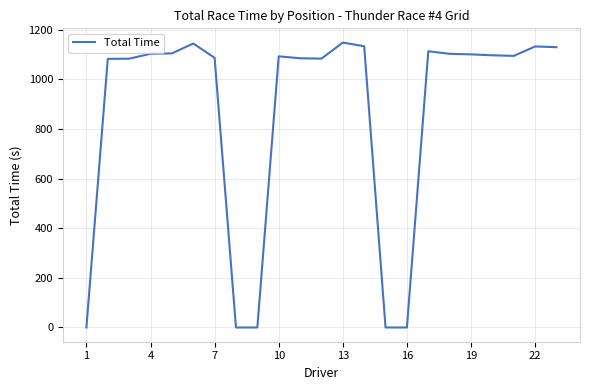

What is the difference between the maximum and minimum values?

1148.7